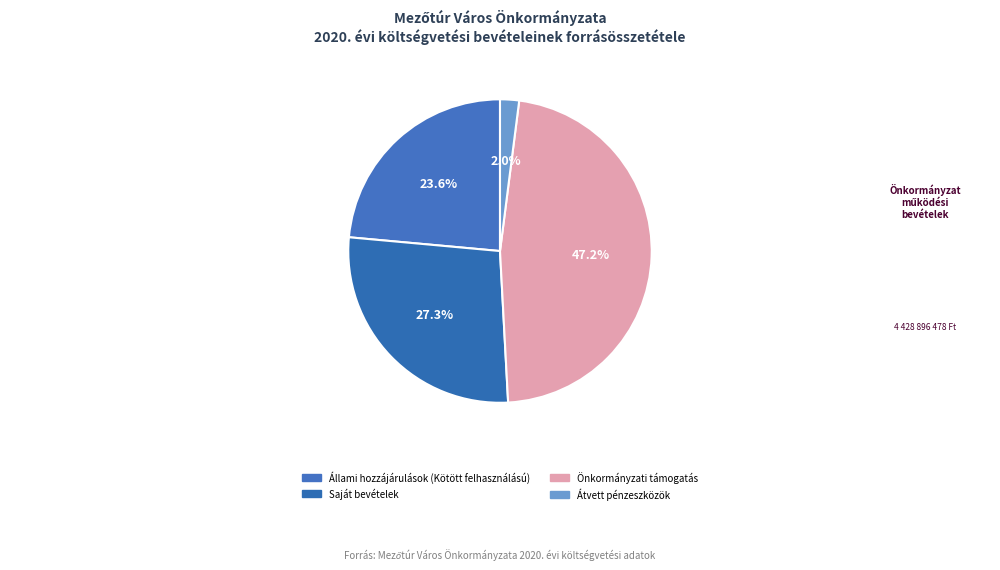

Is Átvett pénzeszközök the majority of the pie?

No